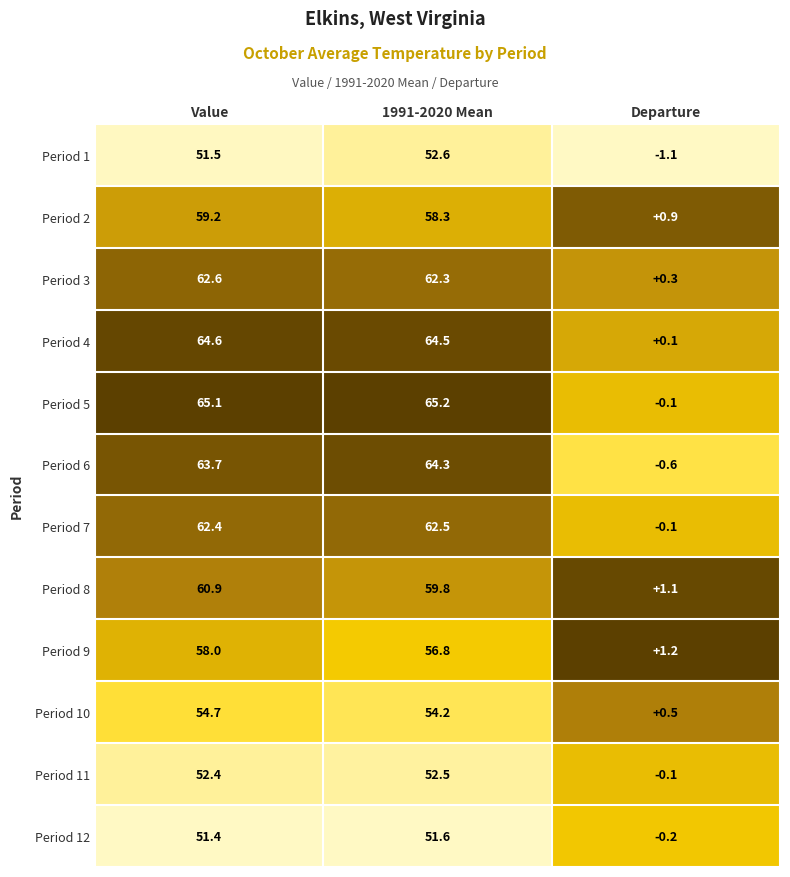

What is the sum of all Period 12 values?

102.8